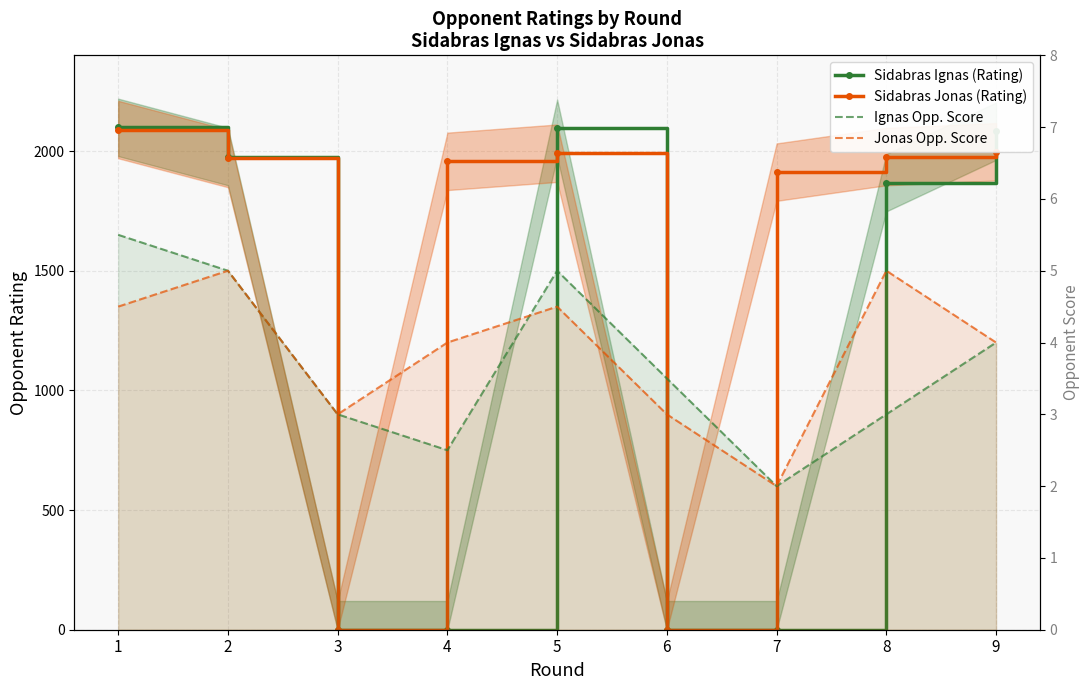

Is it true that Sidabras Ignas (Rating) equals 491.6 at 2?

False